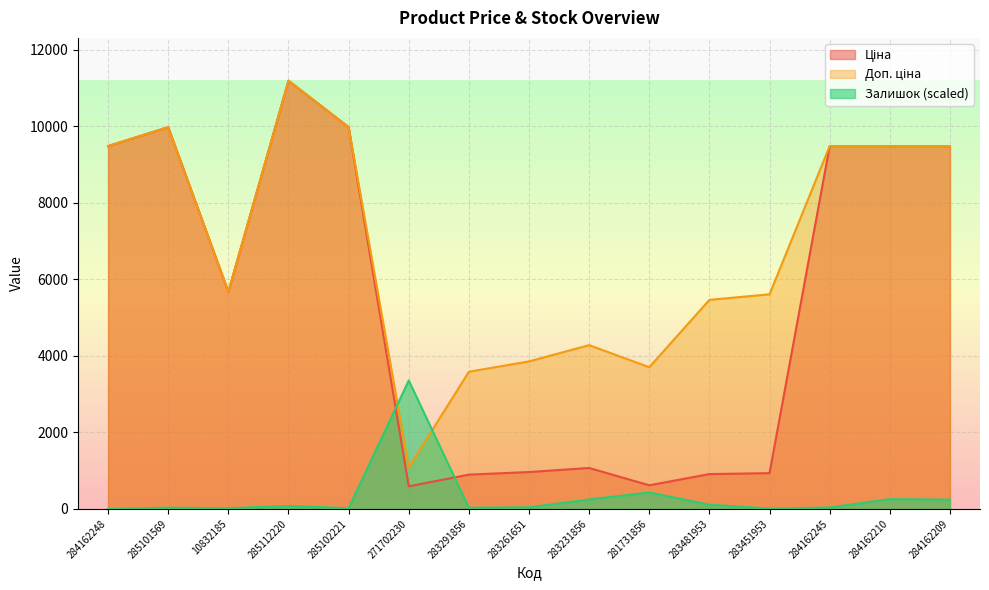

What is the approximate value of Залишок at 285101569?

31.9